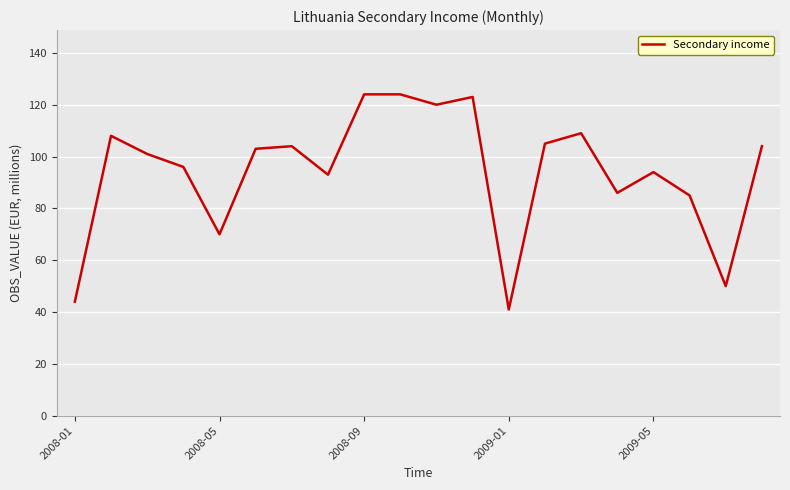

What is the greatest value displayed?

124